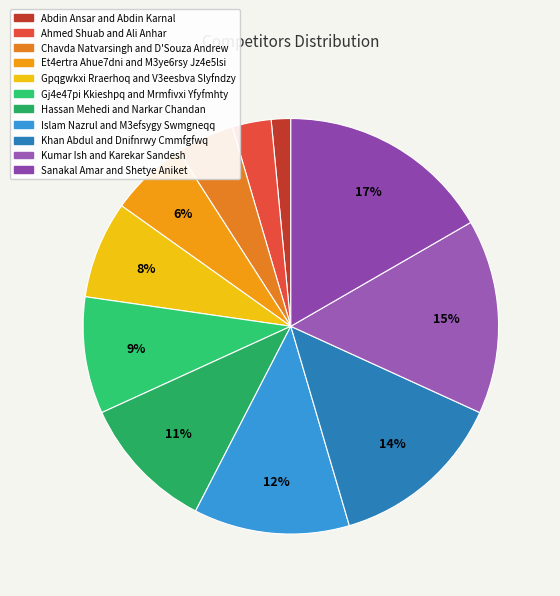

Is there a majority slice in this chart?

No